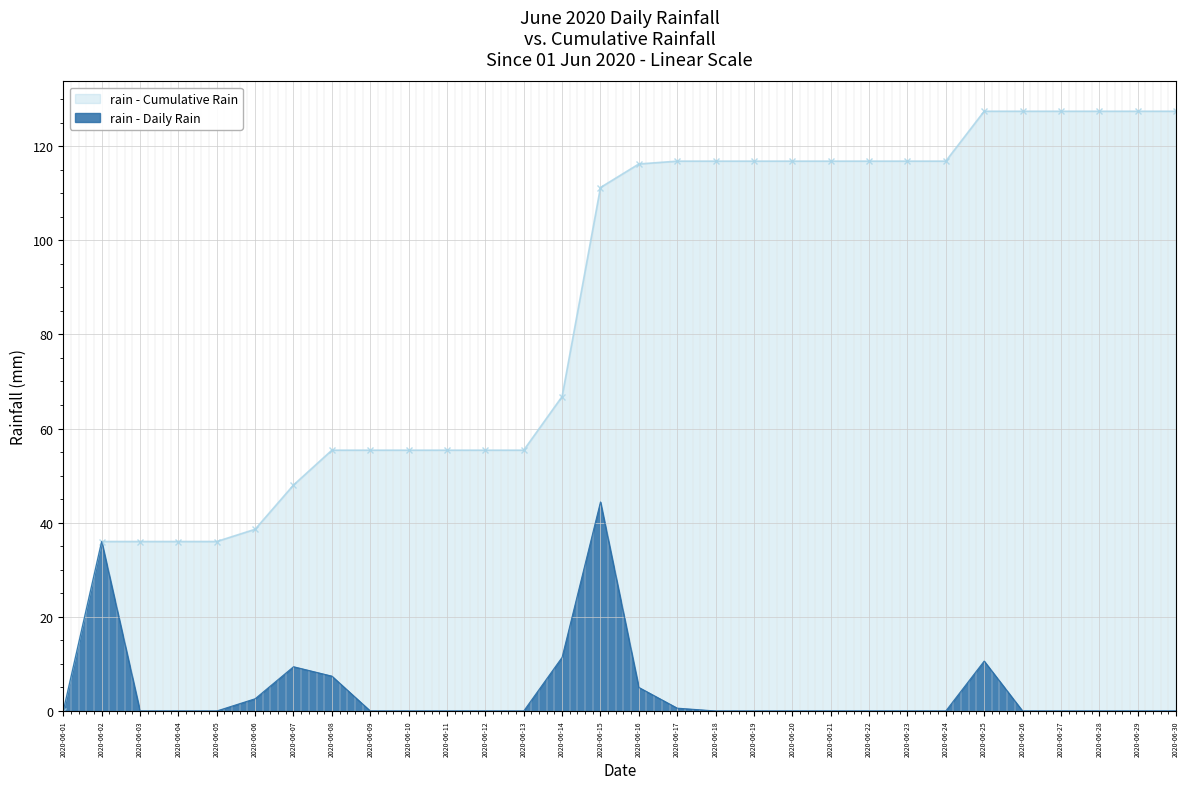

What is the difference between the maximum and second lowest values?

44.4